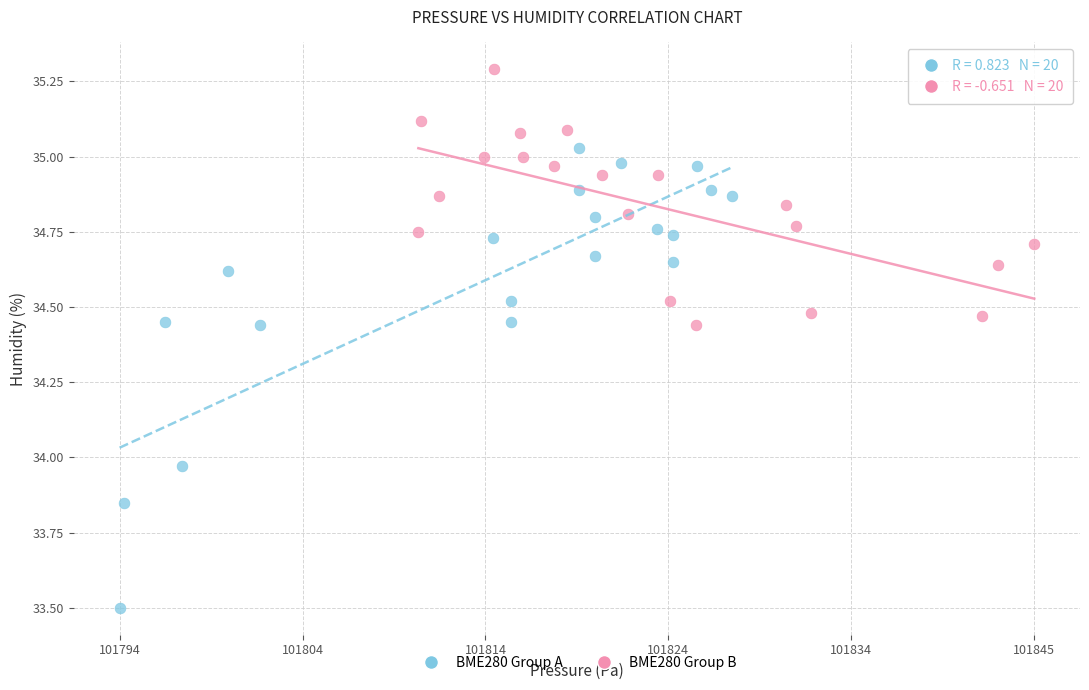

Which series reaches the maximum Y coordinate?

BME280 Group B